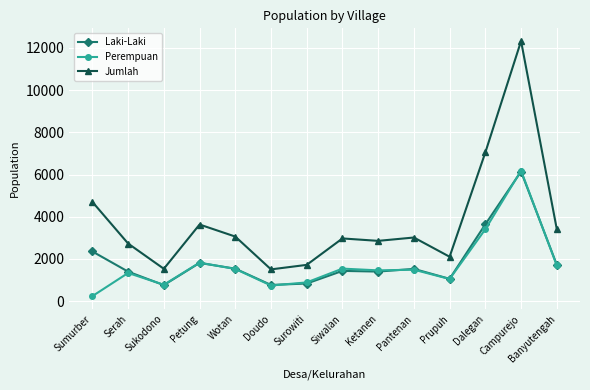

True or false: Perempuan and Jumlah intersect in this chart.

False